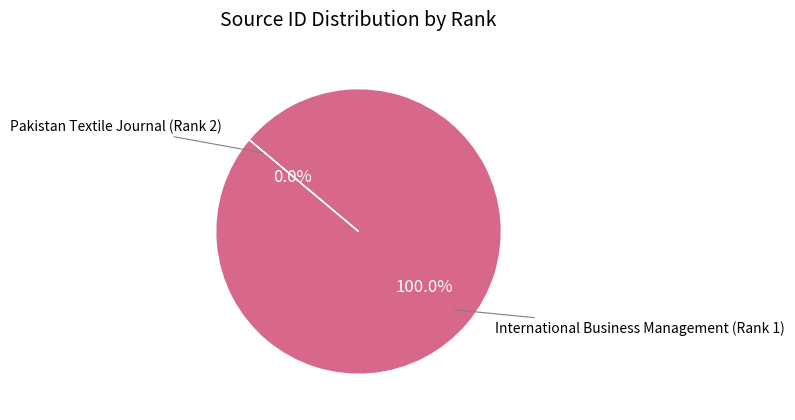

Does any single category account for the majority?

Yes